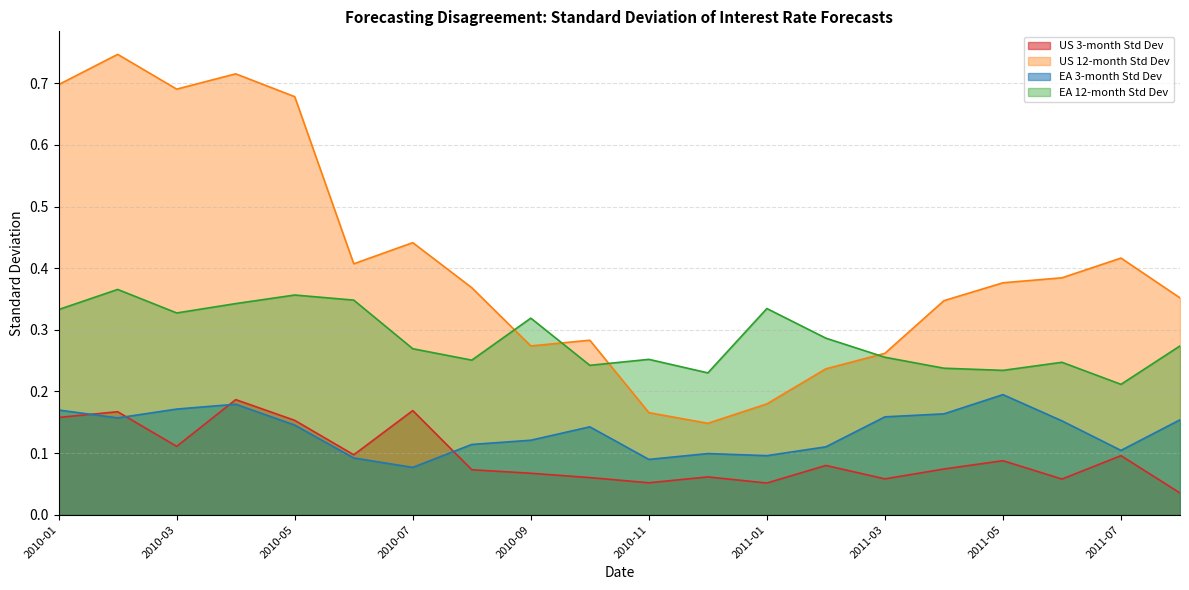

What is the sum of all EA 3-month Std Dev values?

2.7